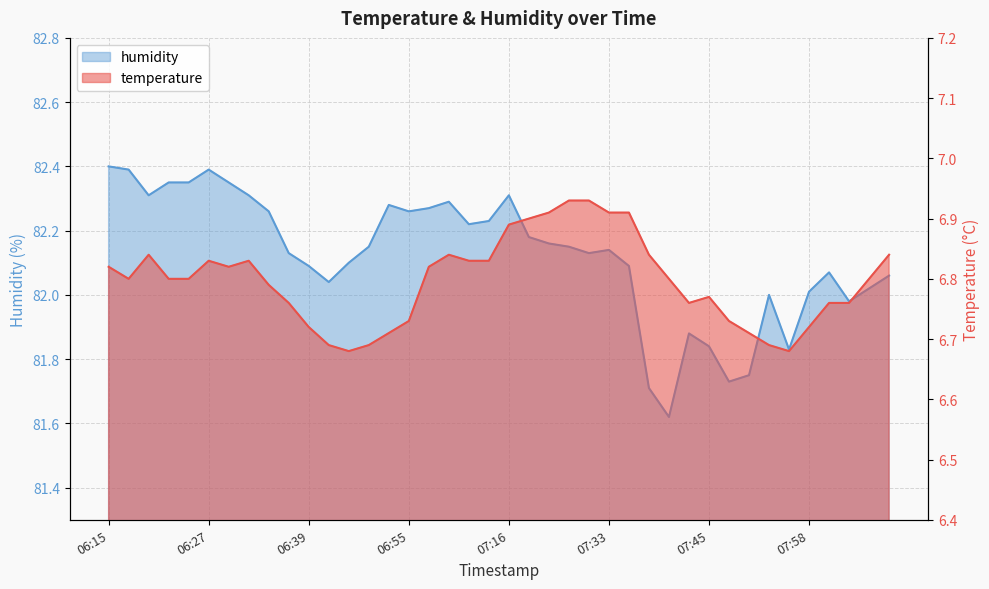

Reading right to left, extract all data points from this chart.

temperature: 08:08=6.8	08:06=6.8	08:03=6.8	08:01=6.8	07:58=6.7	07:56=6.7	07:53=6.7	07:51=6.7	07:48=6.7	07:45=6.8	07:43=6.8	07:40=6.8	07:38=6.8	07:35=6.9	07:33=6.9	07:30=6.9	07:28=6.9	07:25=6.9	07:23=6.9	07:16=6.9	07:09=6.8	07:06=6.8	07:04=6.8	07:01=6.8	06:55=6.7	06:49=6.7	06:47=6.7	06:44=6.7	06:42=6.7	06:39=6.7	06:37=6.8	06:35=6.8	06:32=6.8	06:30=6.8	06:27=6.8	06:25=6.8	06:22=6.8	06:20=6.8	06:18=6.8	06:15=6.8
humidity: 08:08=82.1	08:06=82.0	08:03=82.0	08:01=82.1	07:58=82.0	07:56=81.8	07:53=82.0	07:51=81.8	07:48=81.7	07:45=81.8	07:43=81.9	07:40=81.6	07:38=81.7	07:35=82.1	07:33=82.1	07:30=82.1	07:28=82.2	07:25=82.2	07:23=82.2	07:16=82.3	07:09=82.2	07:06=82.2	07:04=82.3	07:01=82.3	06:55=82.3	06:49=82.3	06:47=82.2	06:44=82.1	06:42=82.0	06:39=82.1	06:37=82.1	06:35=82.3	06:32=82.3	06:30=82.3	06:27=82.4	06:25=82.3	06:22=82.3	06:20=82.3	06:18=82.4	06:15=82.4